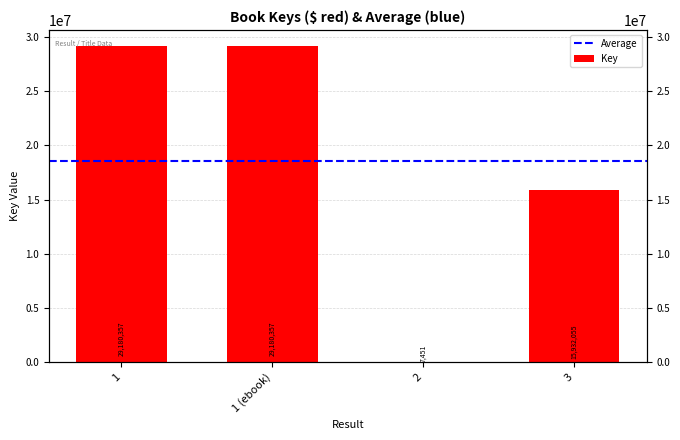

What is the change in value from 2 to 3?

+15924604